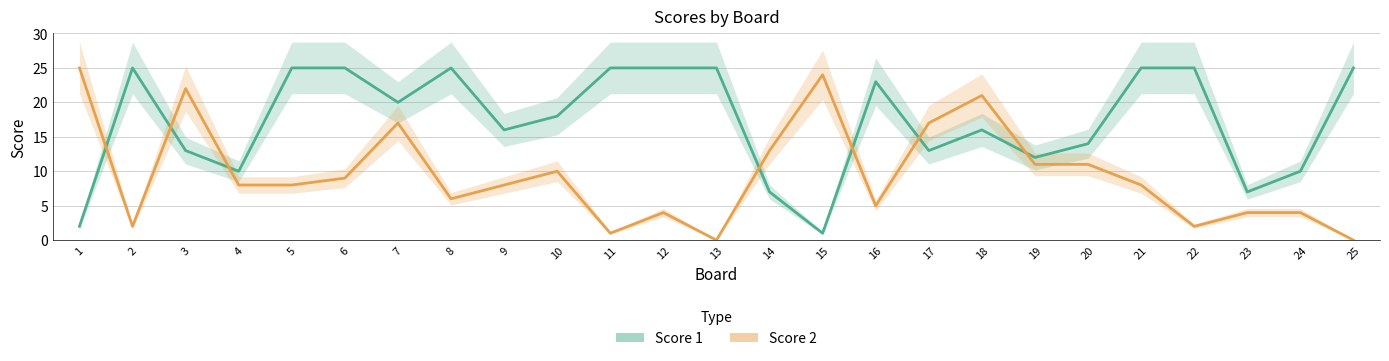

How many times do Score 1 and Score 2 cross each other?

7